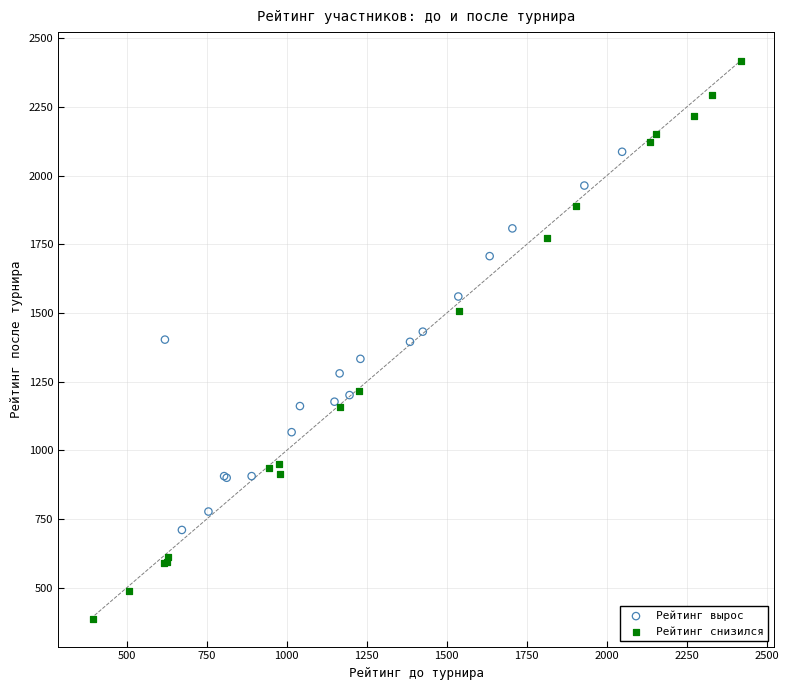

Which series contains the lowest Y value?

Рейтинг снизился